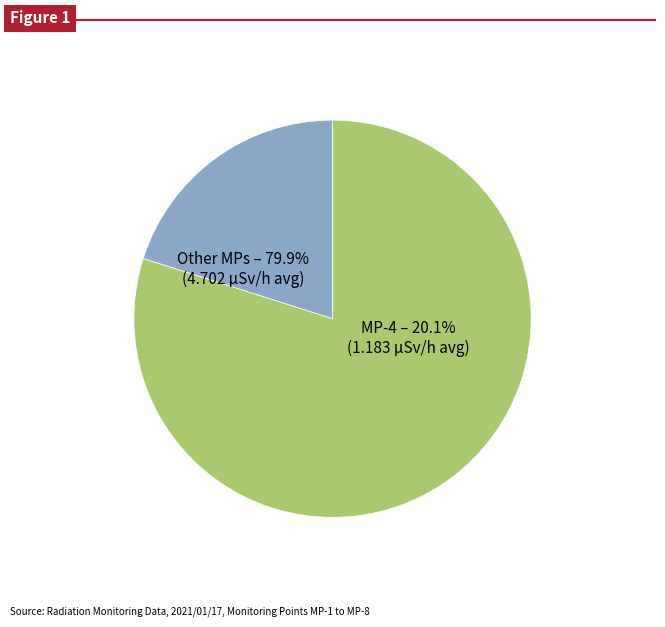

Does 15 account for over 50% of the chart?

No